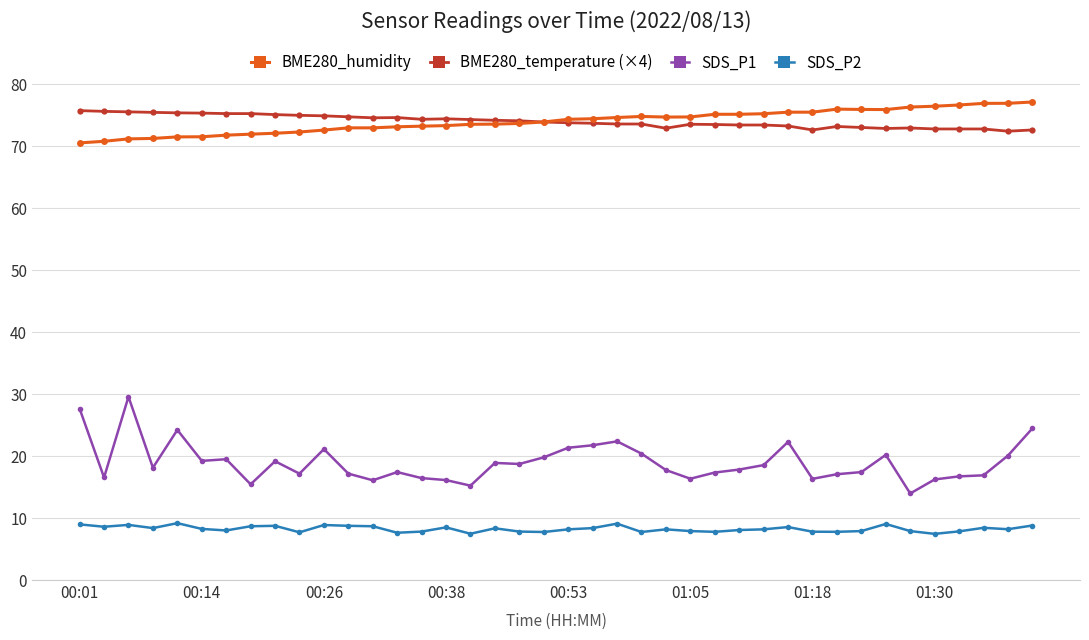

Which series has the largest range (max minus min)?

SDS_P1